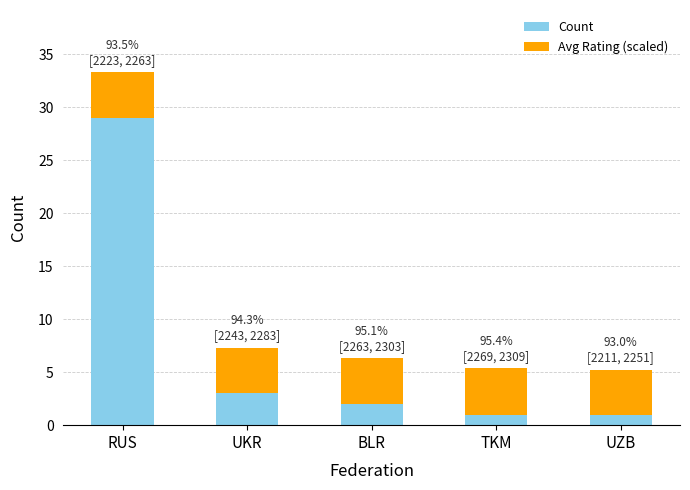

Reading left to right, list the values for the Count series.

29.0	3.0	2.0	1.0	1.0